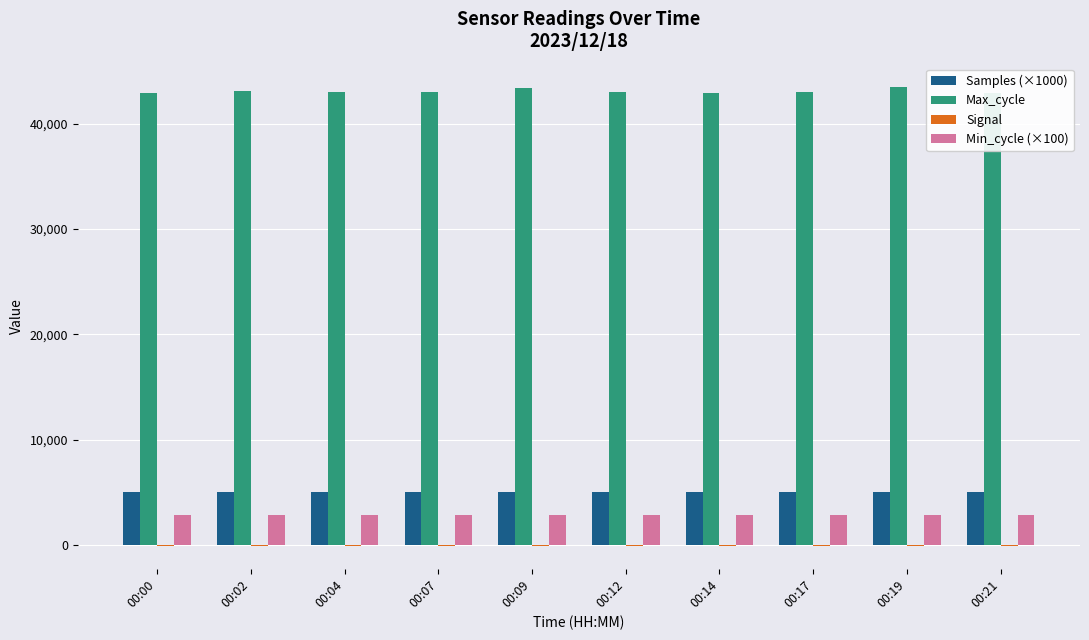

Which series has the largest total across all categories?

Max_cycle